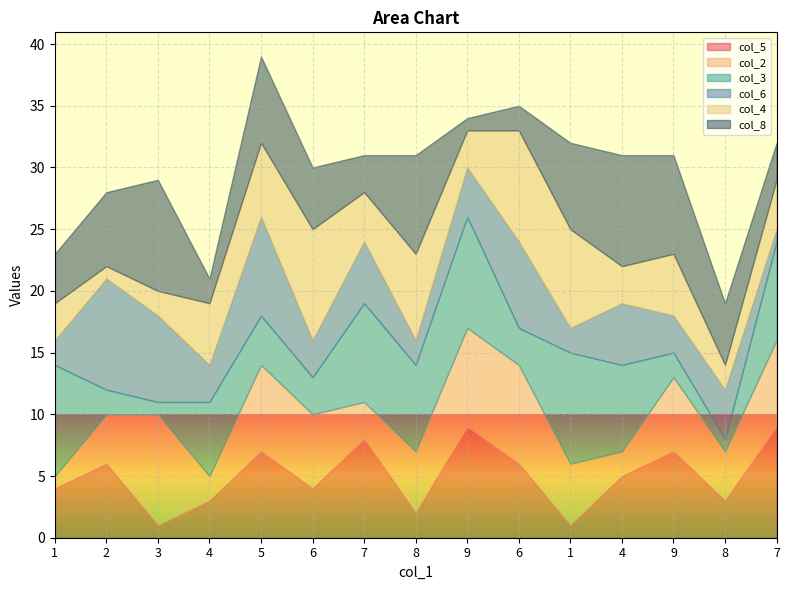

The col_8 series shows 3 at 8. True or false?

False